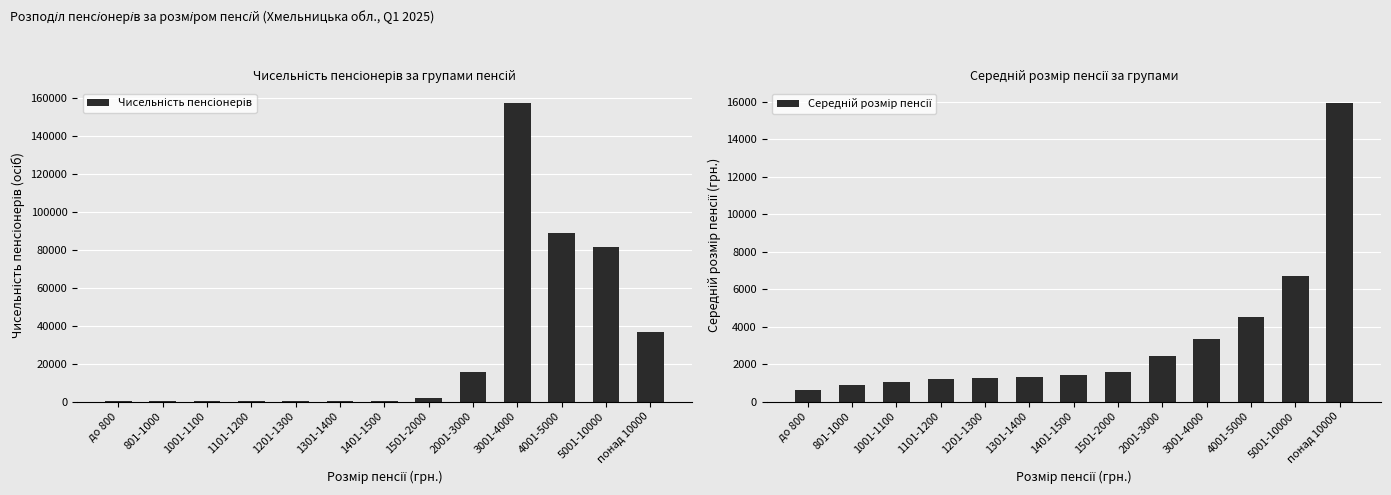

What is the difference between the maximum and second lowest values in the Чисельність пенсіонерів series?

157425.0